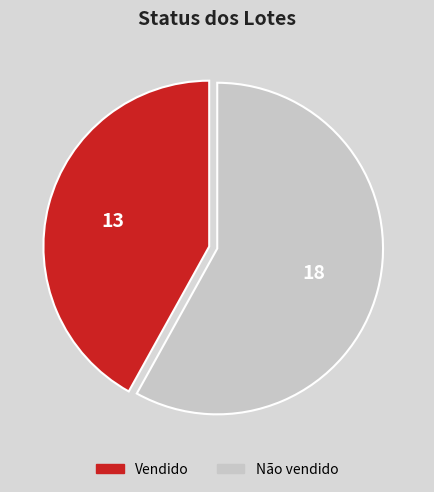

Which category has the biggest portion of the pie?

Não vendido